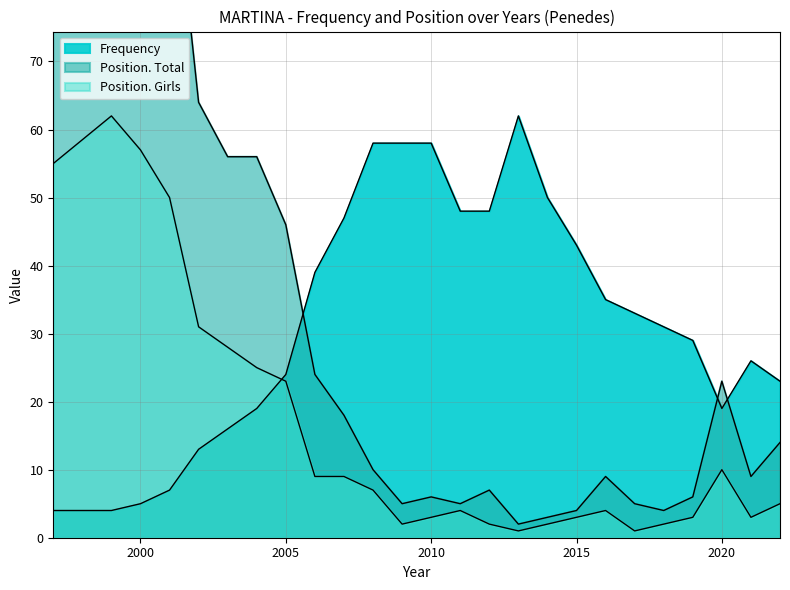

True or false: Position. Total has a value of 24 at 2006.

True